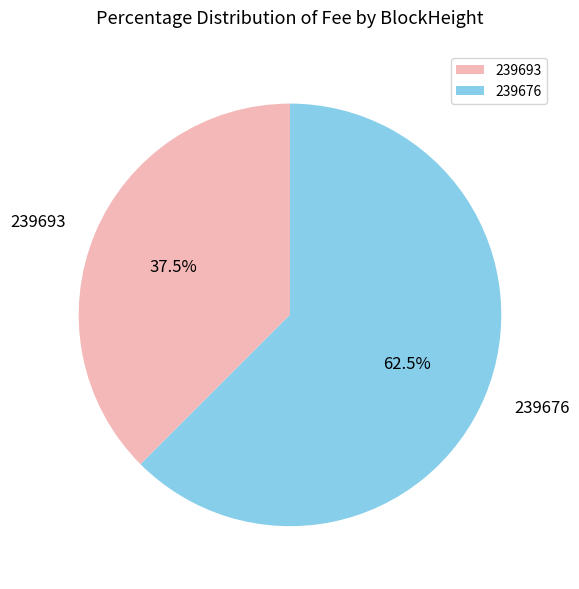

Which category has the biggest portion of the pie?

239676